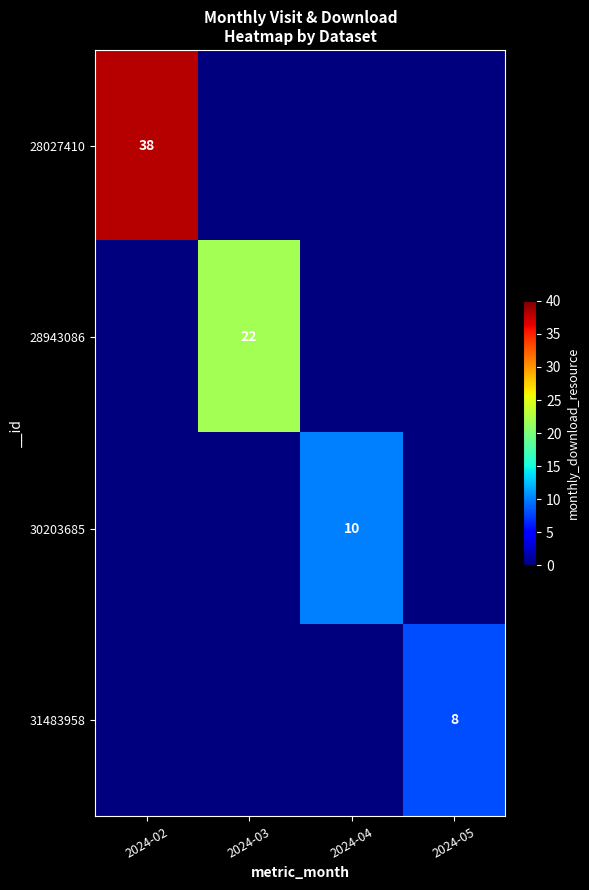

Is it true that 31483958 equals 8 at 2024-05?

True